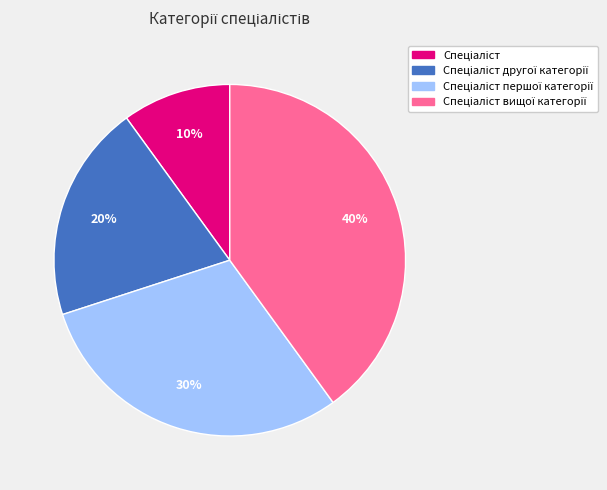

Is there any slice that represents more than half of the pie?

No